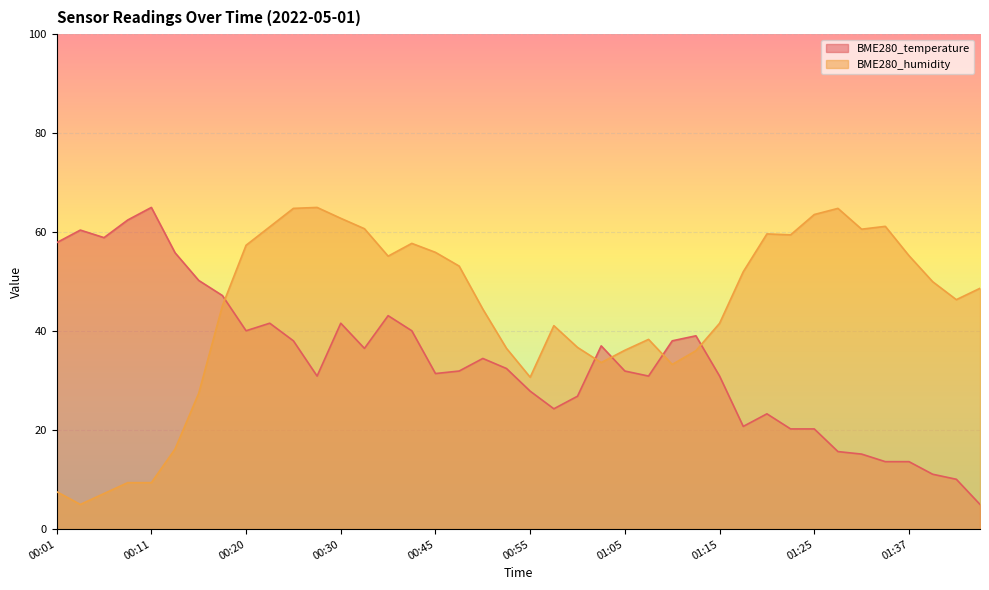

Does the chart display data point markers on the line(s)?

No